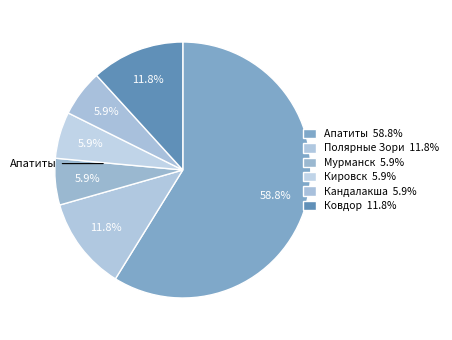

How many segments does this pie chart have?

6